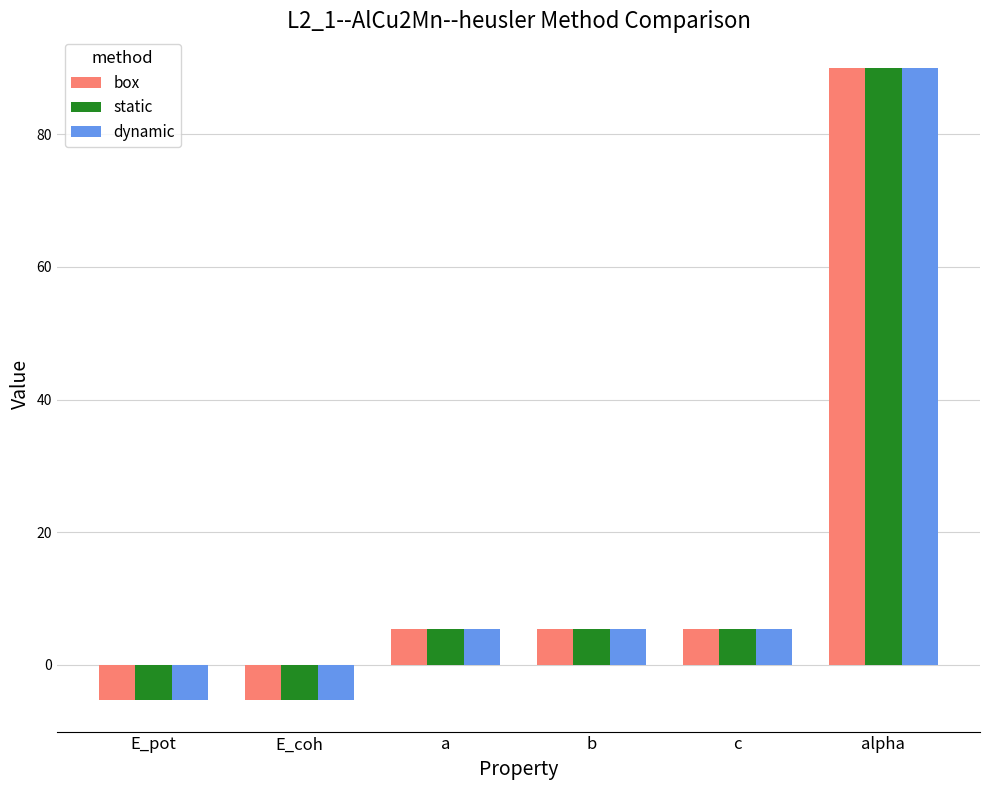

What is the average value of the box series?

15.9